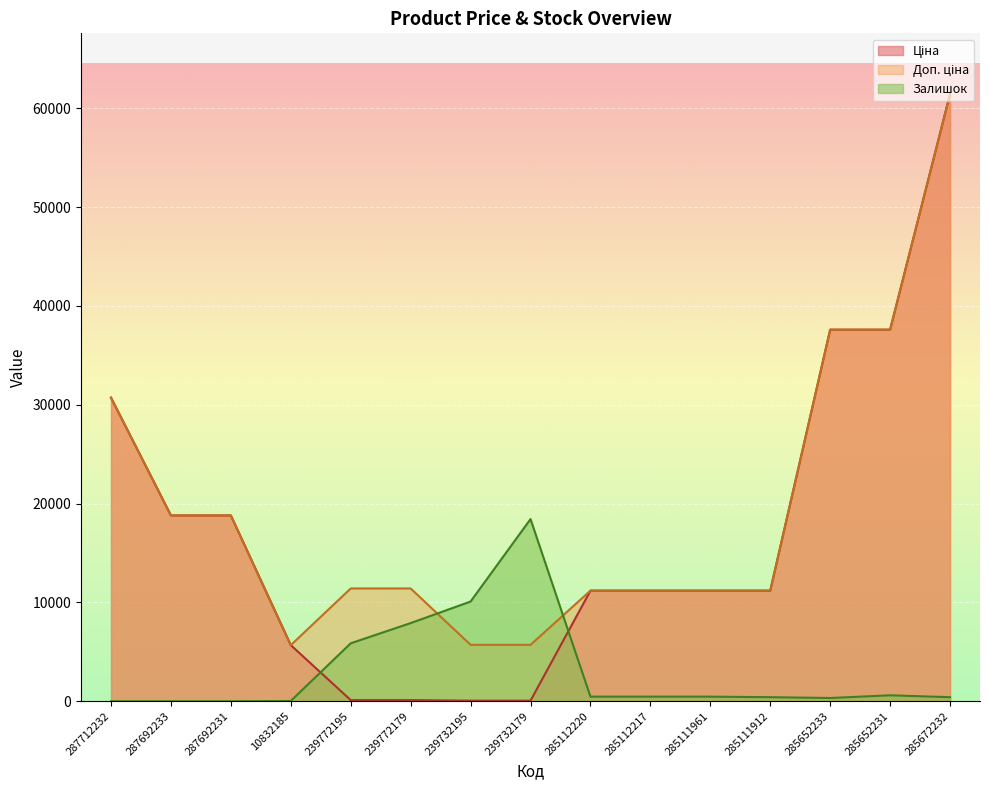

True or false: Ціна and Доп. ціна intersect in this chart.

False